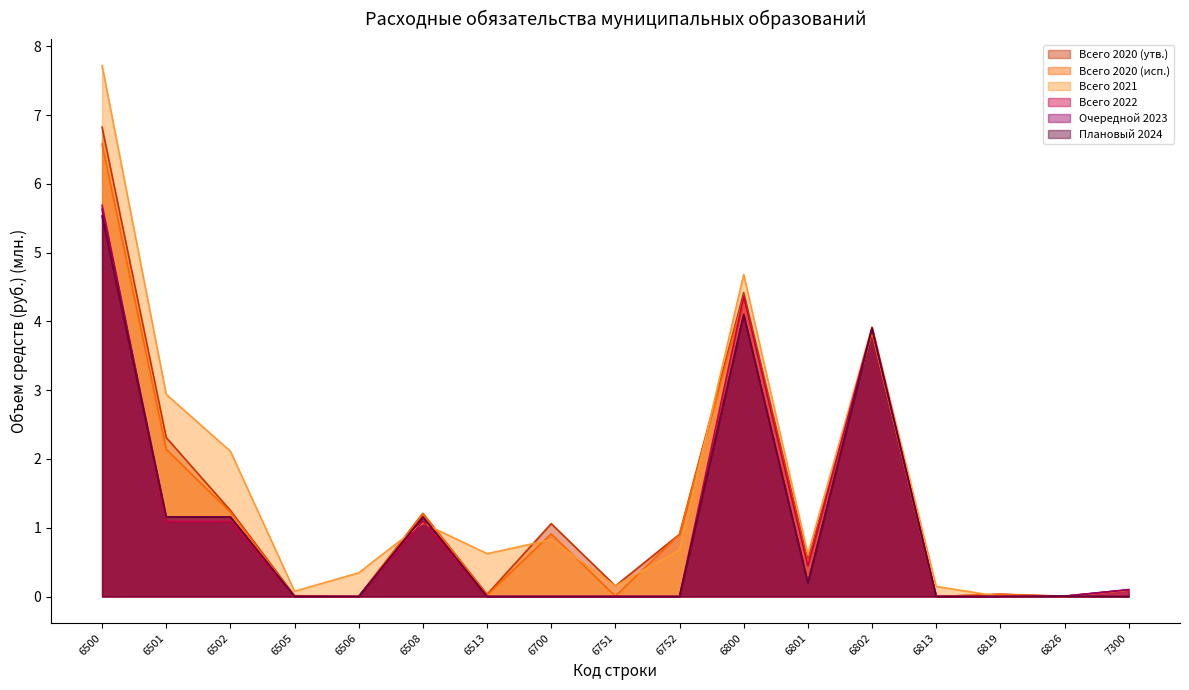

What are all the series names shown in the legend?

Всего 2020 (утв.), Всего 2020 (исп.), Всего 2021, Всего 2022, Очередной 2023, Плановый 2024